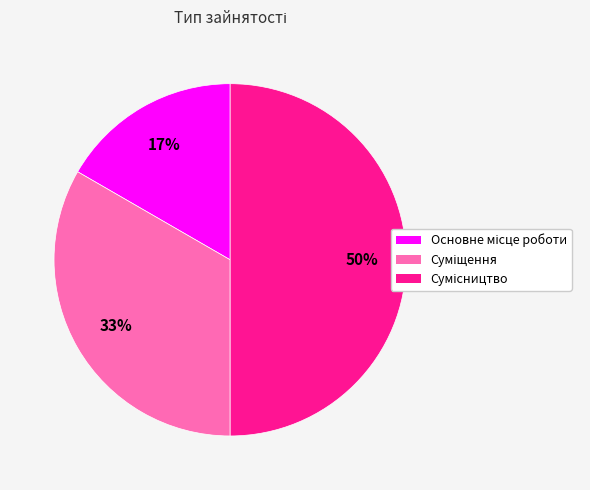

To the nearest percent, what is the difference between the largest and smallest slice percentages?

33%